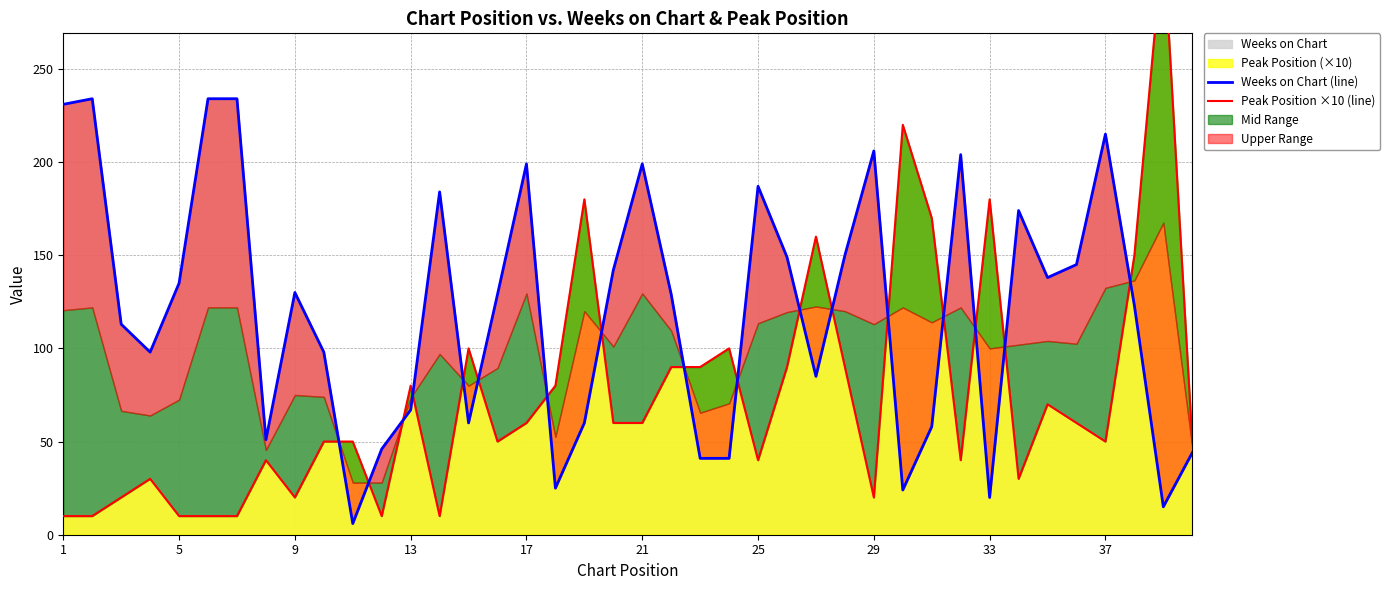

What is the difference between the maximum and second lowest values in the Peak Position ×10 (line) series?

310